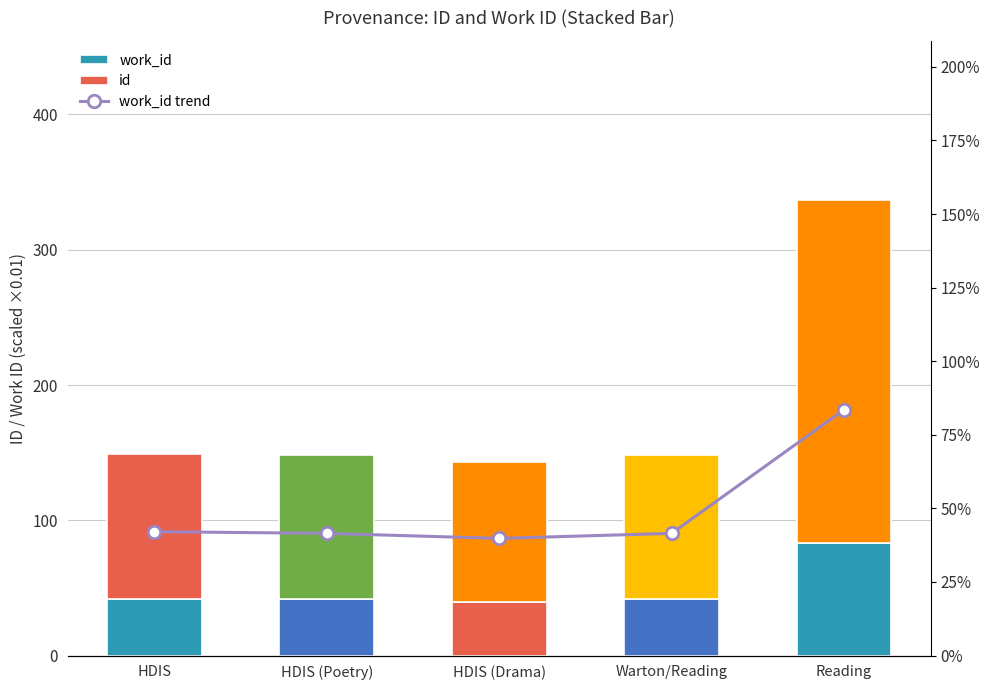

Which category has the lowest value across all series?

HDIS (Drama)